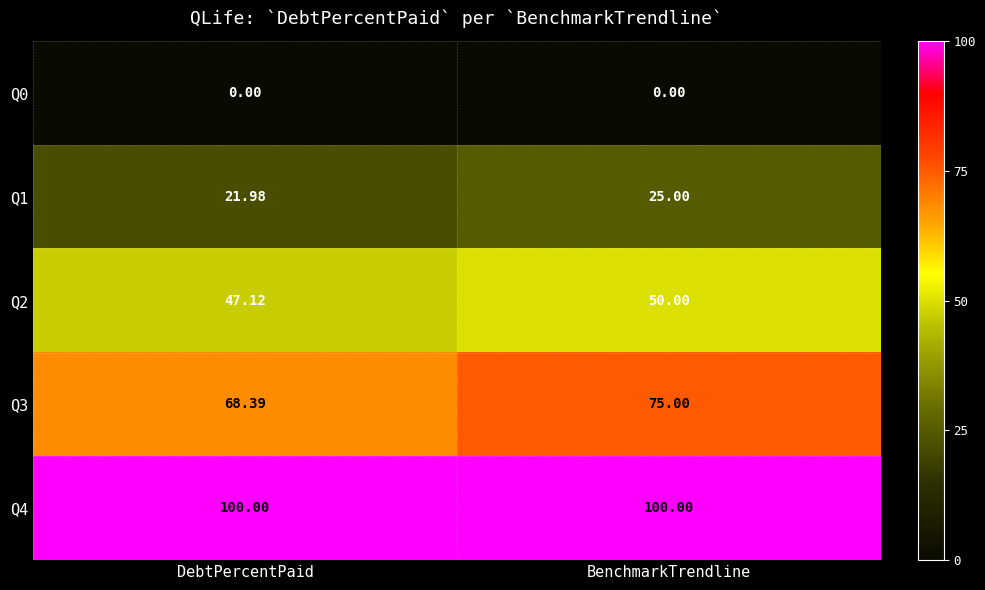

Which series has the largest total across all categories?

Q4